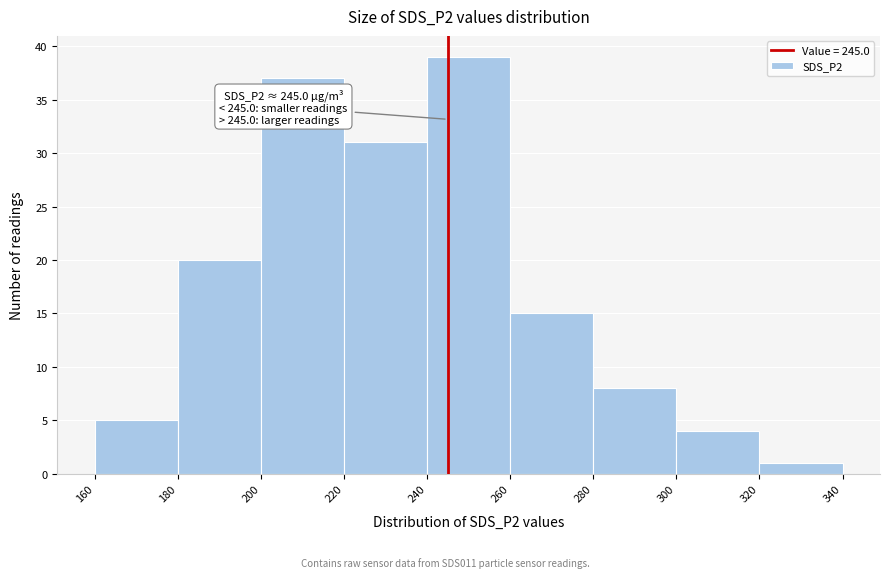

Which range on the x-axis has the tallest bar?

240 to 260